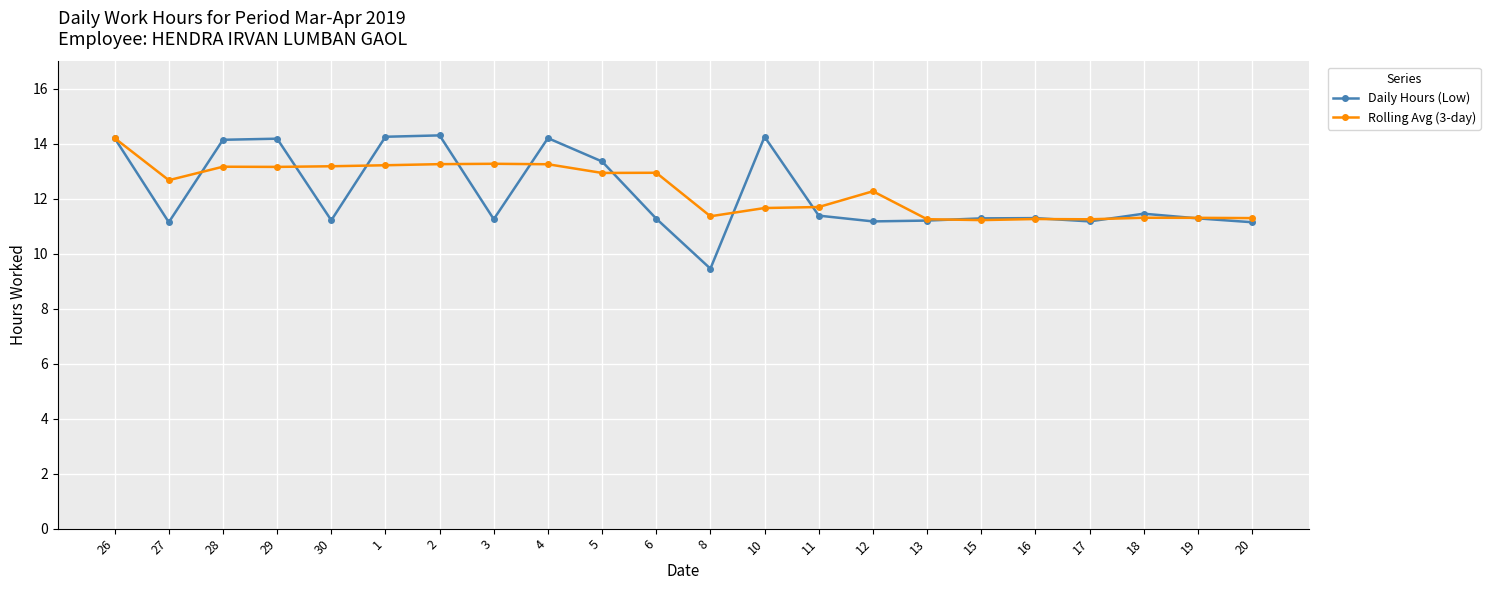

Between 30 and 17, which series saw the biggest shift?

Rolling Avg (3-day)